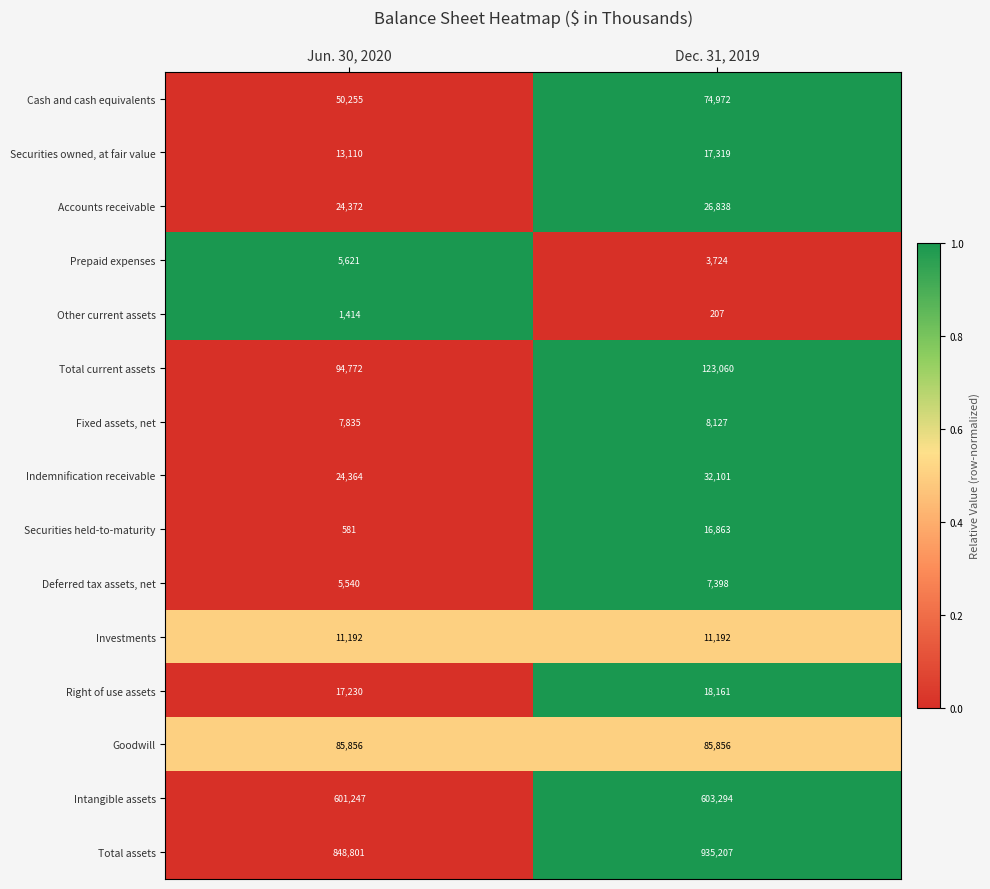

Reading right to left, transcribe all the data shown in this chart.

Cash and cash equivalents: 74972	50255
Securities owned, at fair value: 17319	13110
Accounts receivable: 26838	24372
Prepaid expenses: 3724	5621
Other current assets: 207	1414
Total current assets: 123060	94772
Fixed assets, net: 8127	7835
Indemnification receivable: 32101	24364
Securities held-to-maturity: 16863	581
Deferred tax assets, net: 7398	5540
Investments: 11192	11192
Right of use assets: 18161	17230
Goodwill: 85856	85856
Intangible assets: 603294	601247
Total assets: 935207	848801